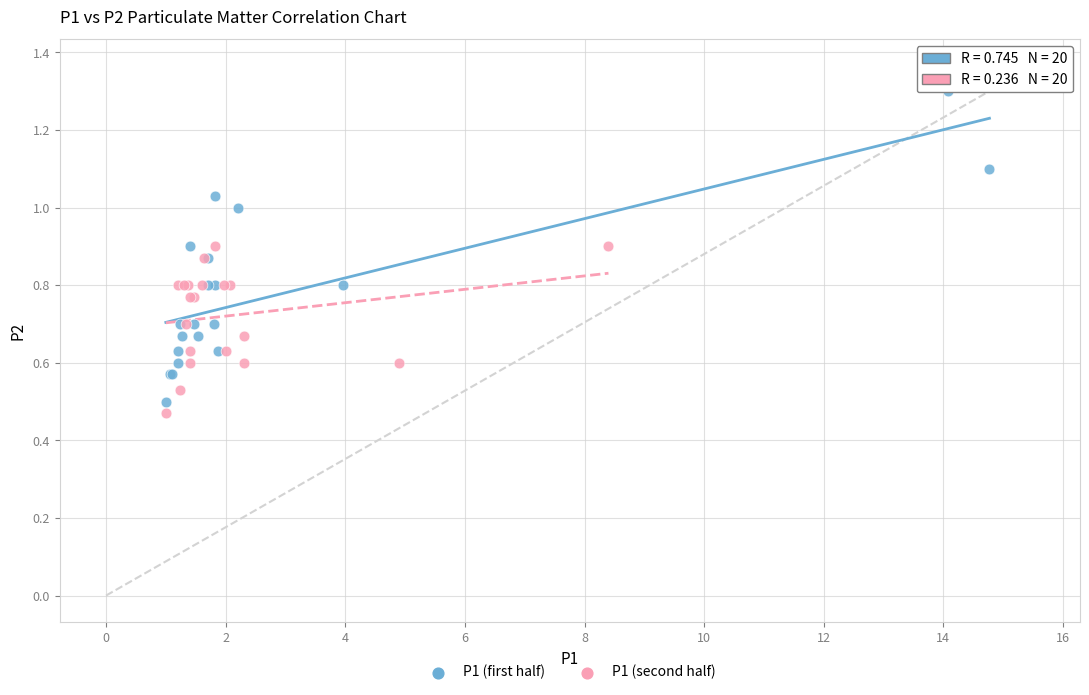

Which series reaches the maximum Y coordinate?

P1 (first half)